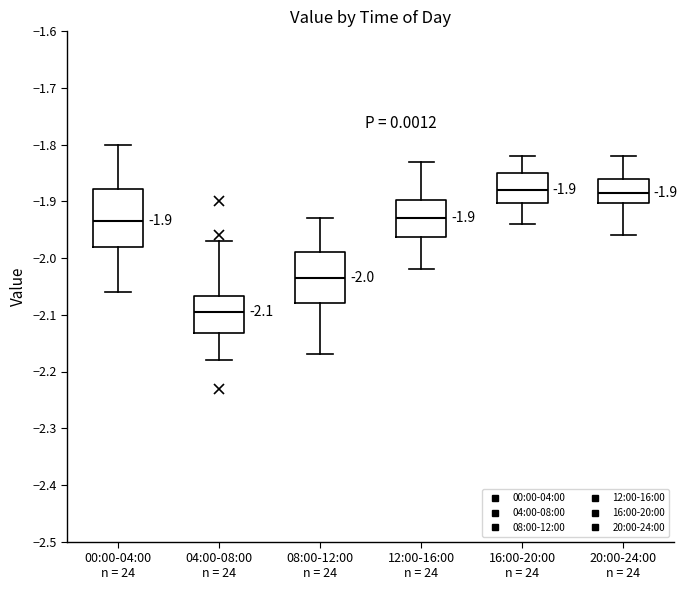

Which box is the tallest, from its lower edge to its upper edge?

00:00-04:00 n = 24